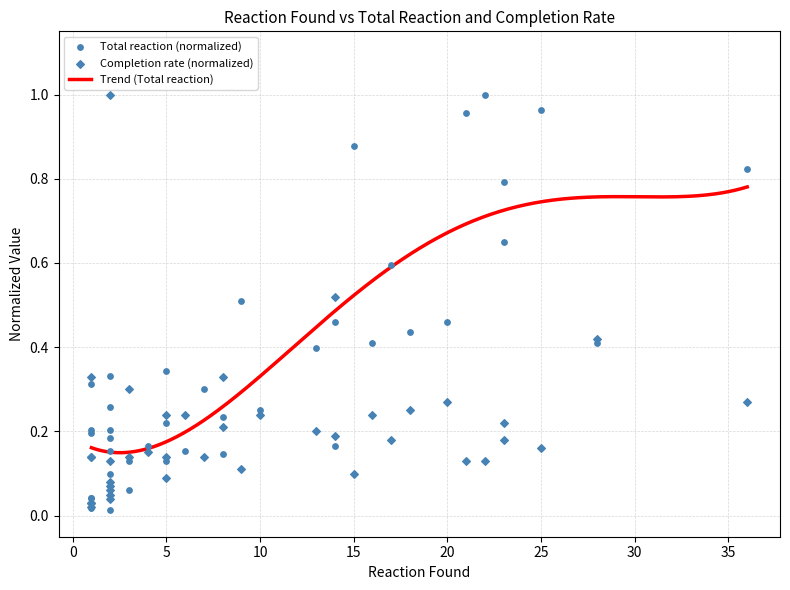

Which series has the widest spread of Y values?

Total reaction